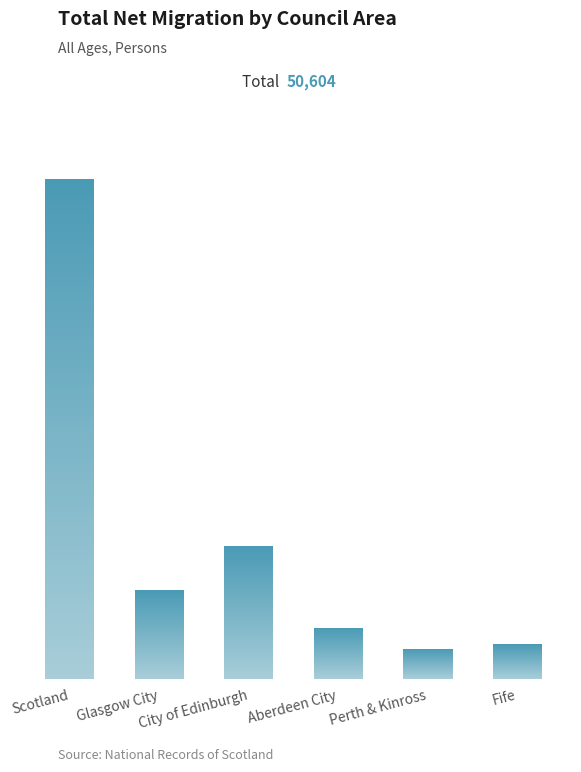

What is the greatest value displayed?

30209